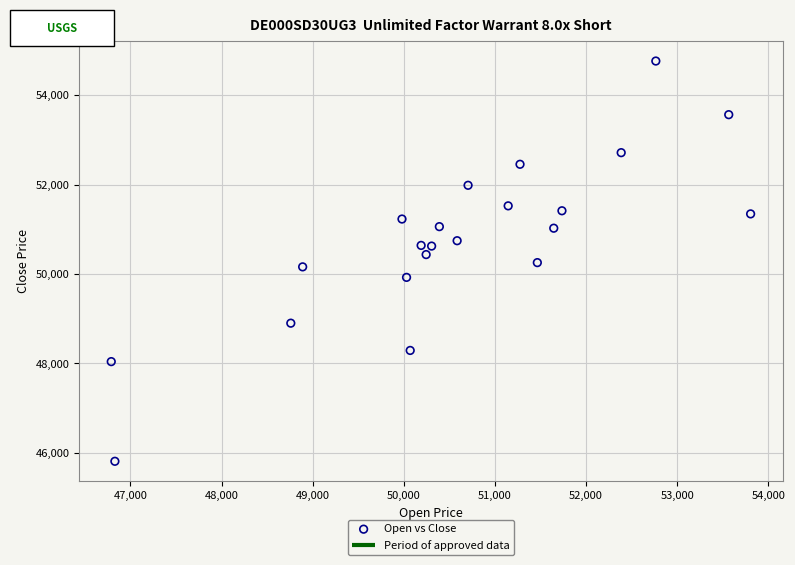

What is the range of Y values (max minus min)?

8955